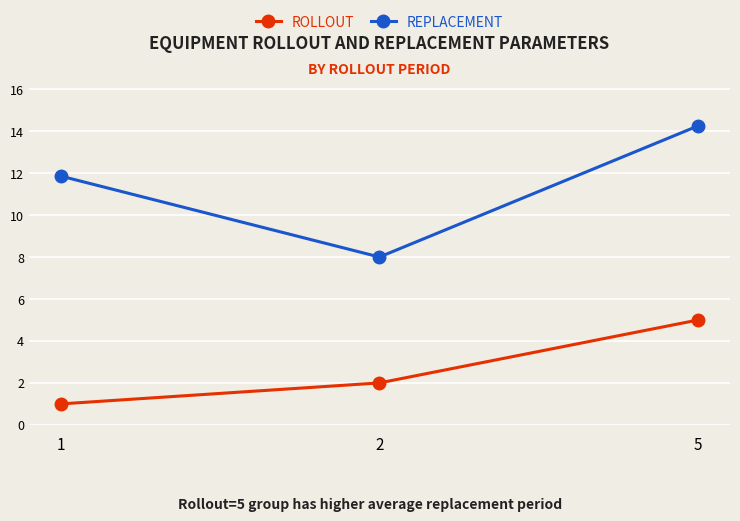

Which label corresponds to the largest value in the chart?

5